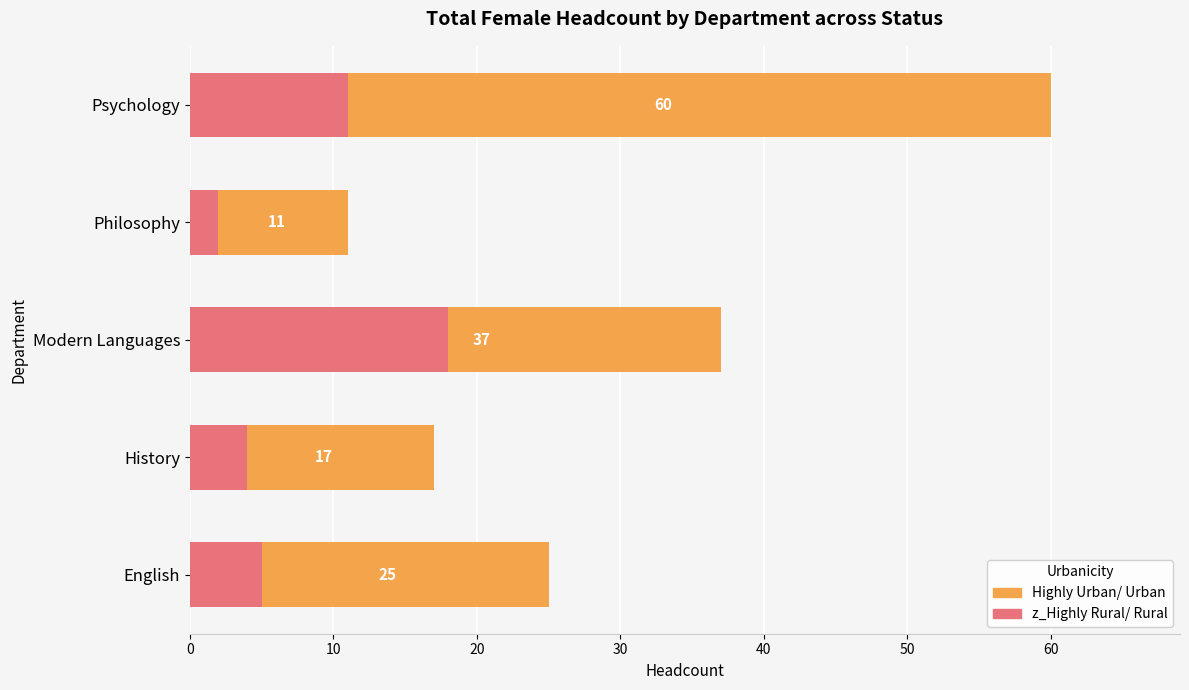

Which series has the widest spread of values?

Highly Urban/ Urban